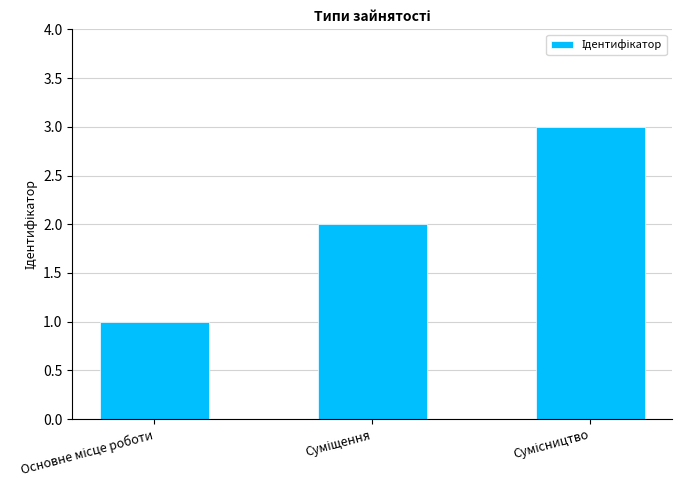

What is the difference between the second highest and minimum values?

1